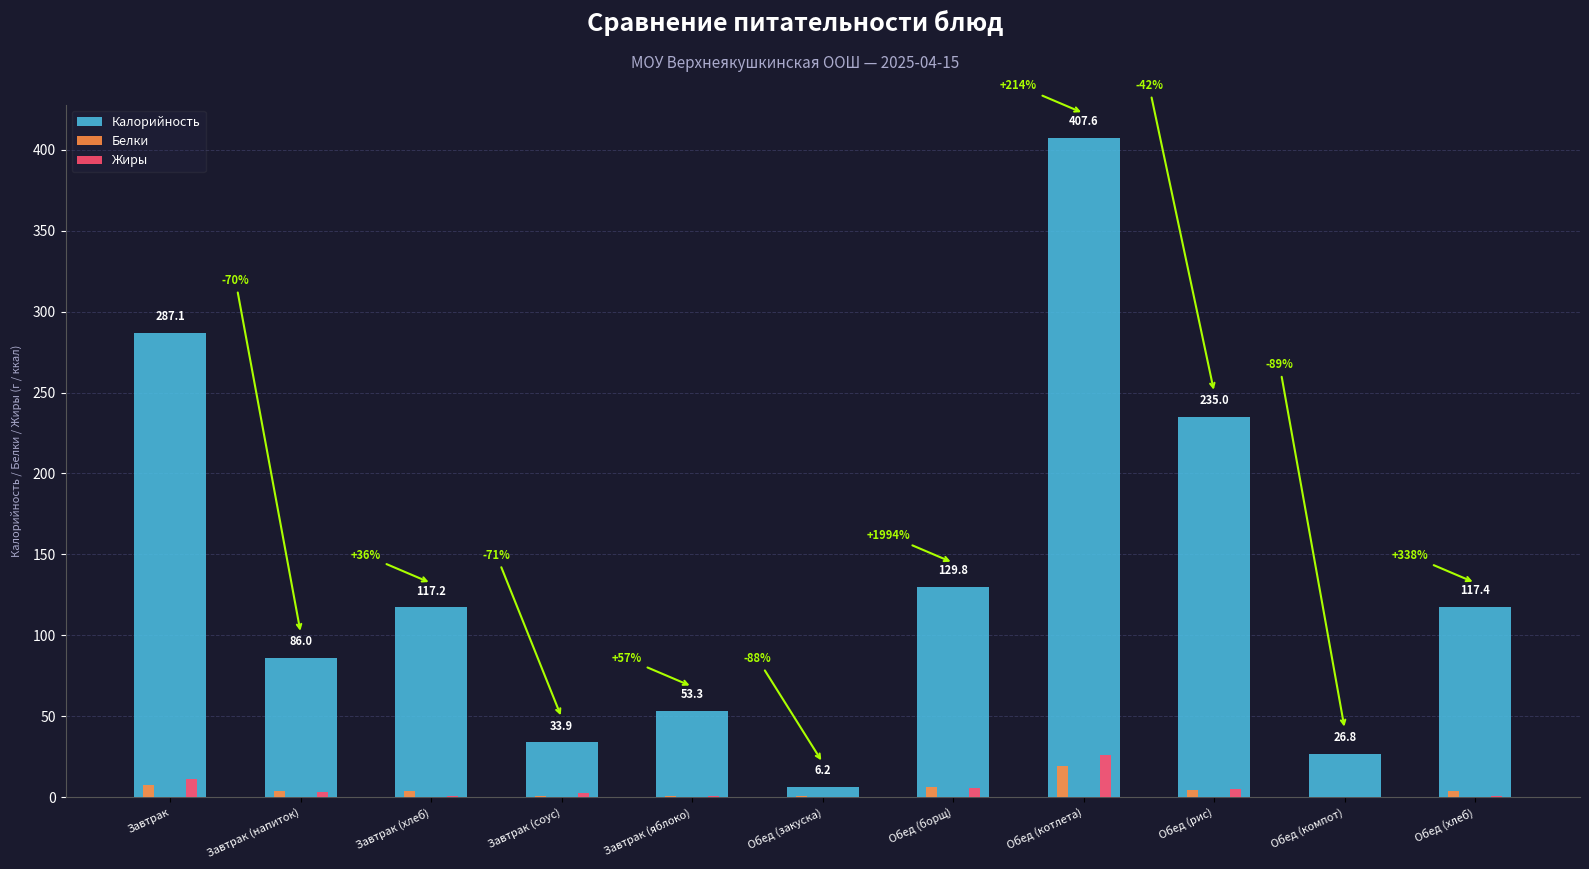

At which category is the sum across all series the highest?

Обед (котлета)